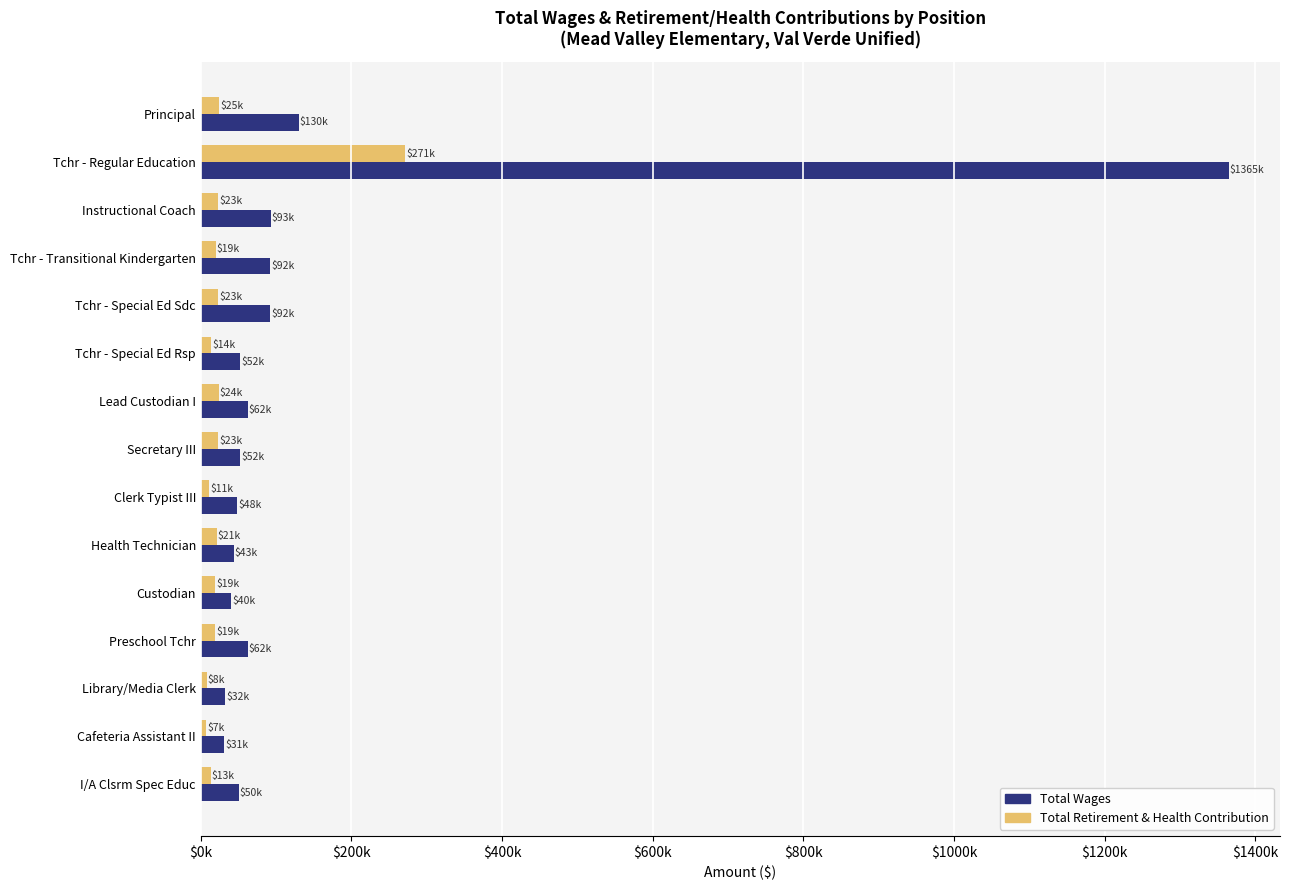

Reading left to right, what are all the values shown in this chart?

Total Wages: 129969	1364722	92599	91902	91752	51927	61958	51760	48212	43414	40115	62051	32116	31154	50352
Total Retirement & Health Contribution: 24610	270947	22537	19463	22605	13552	23560	23214	10557	21086	18967	18512	7510	7347	12915